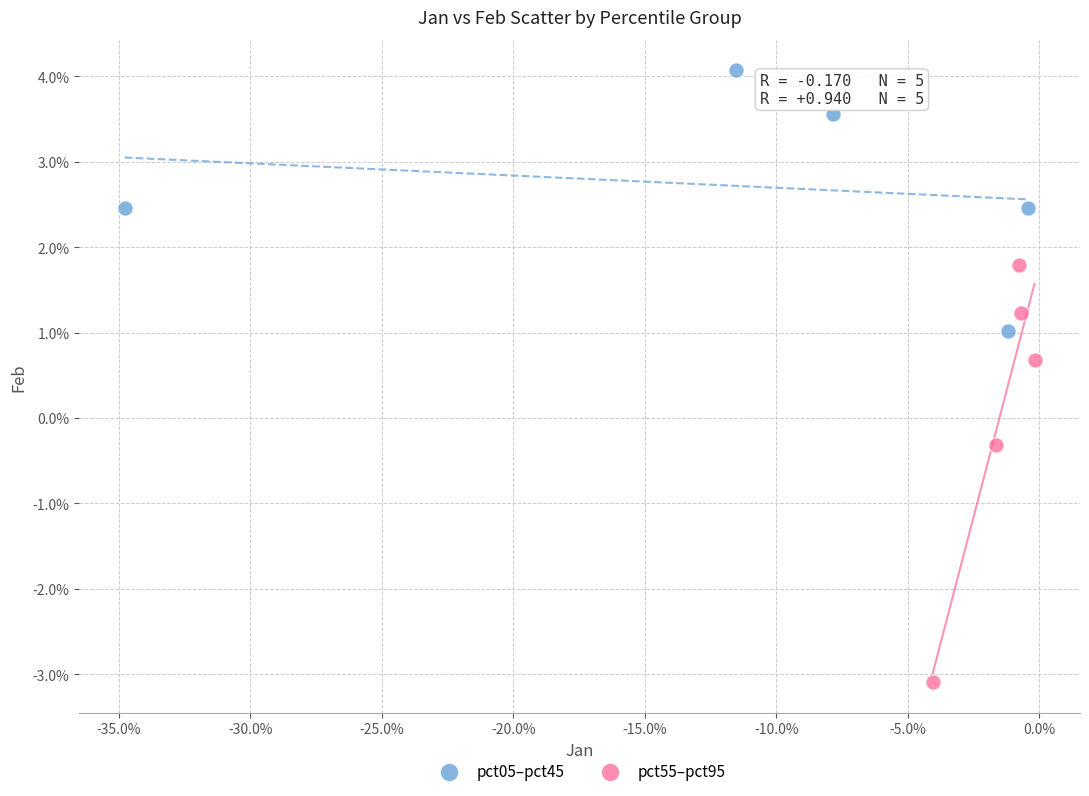

What are all the series names shown in the legend?

pct05–pct45, pct55–pct95